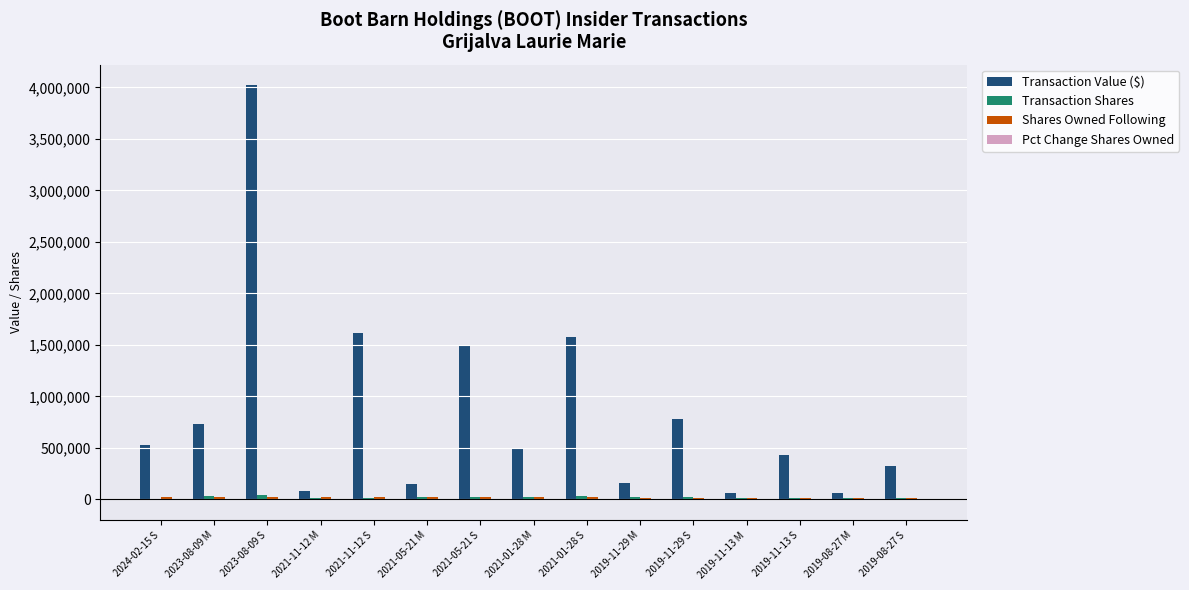

Between 2023-08-09 S and 2021-05-21 S, which series saw the biggest shift?

Transaction Value ($)